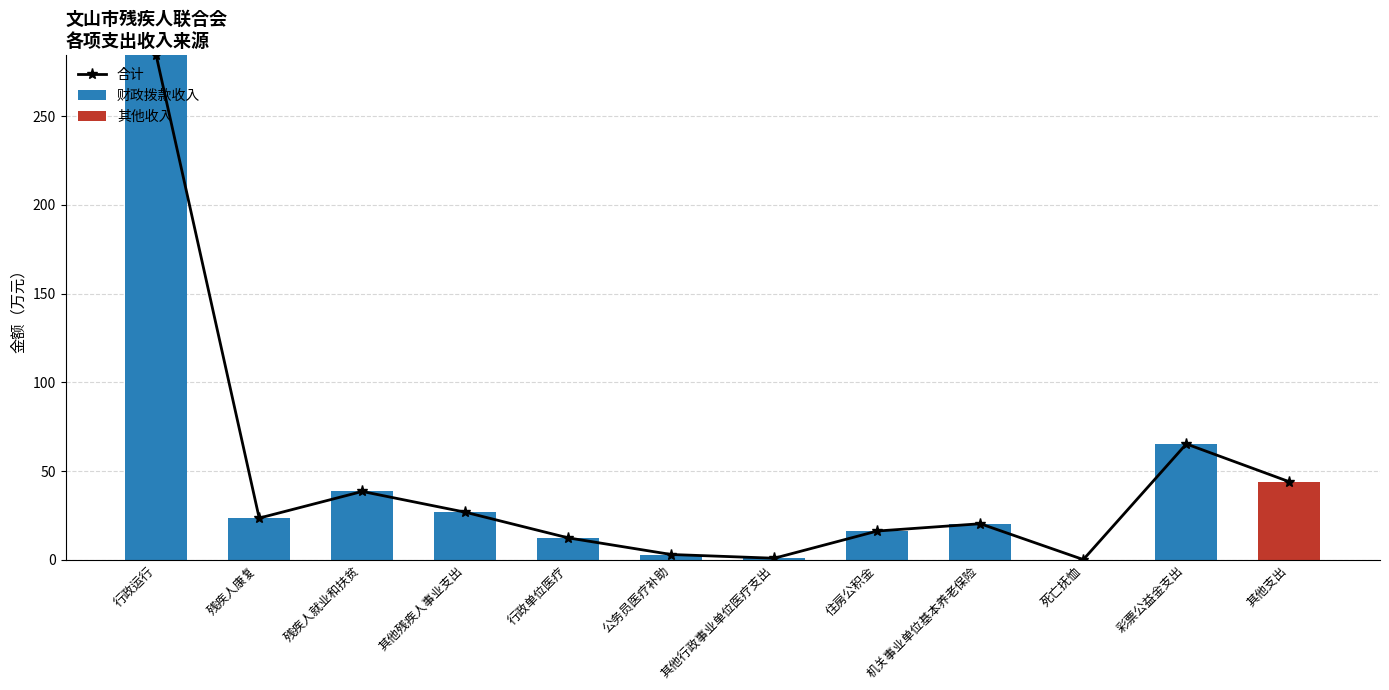

How many distinct data groups are displayed?

3